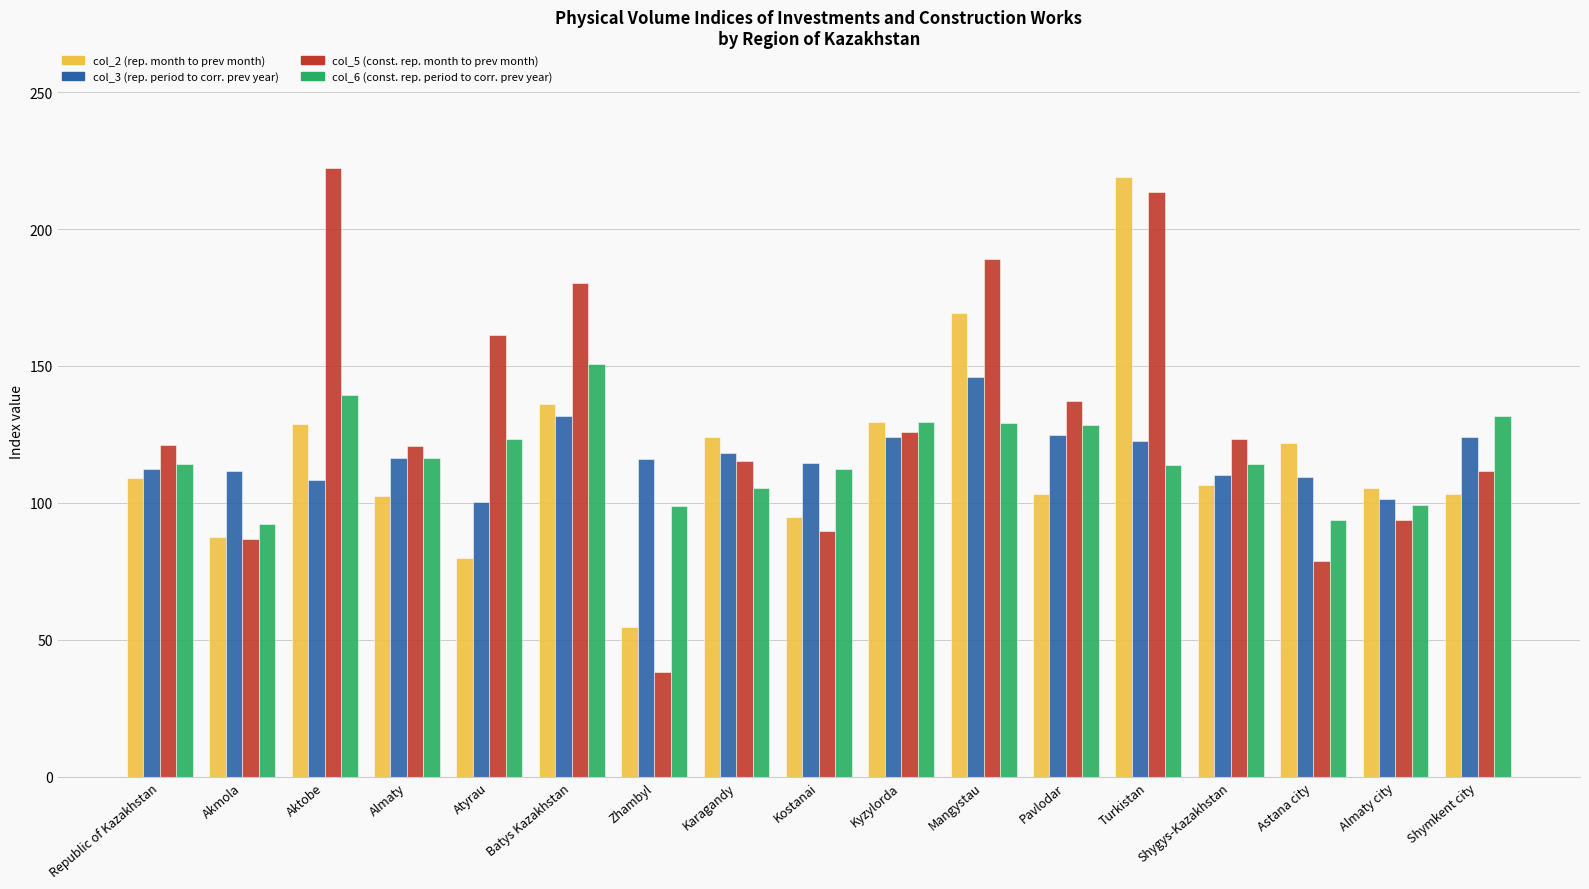

True or false: col_3 (rep. period to corr. prev year) has a value of 108.3 at Aktobe.

True